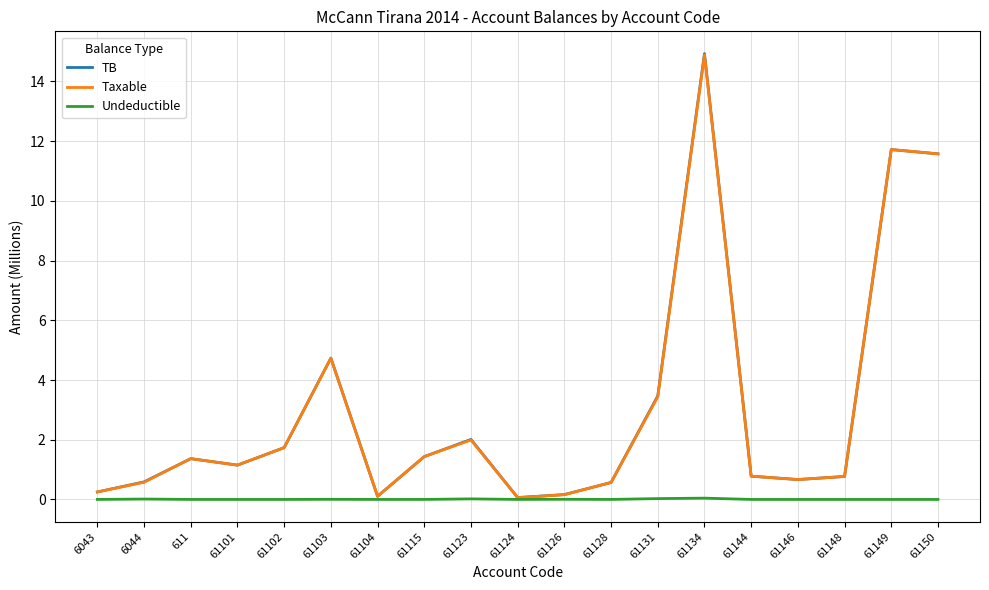

Which series has the largest range (max minus min)?

TB